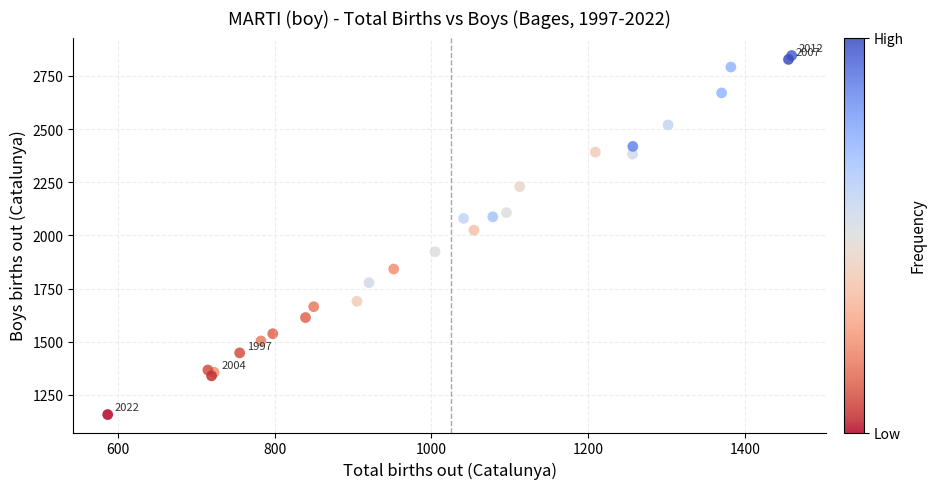

What Y value in the scatter plot is closest to 2001?

2024.4